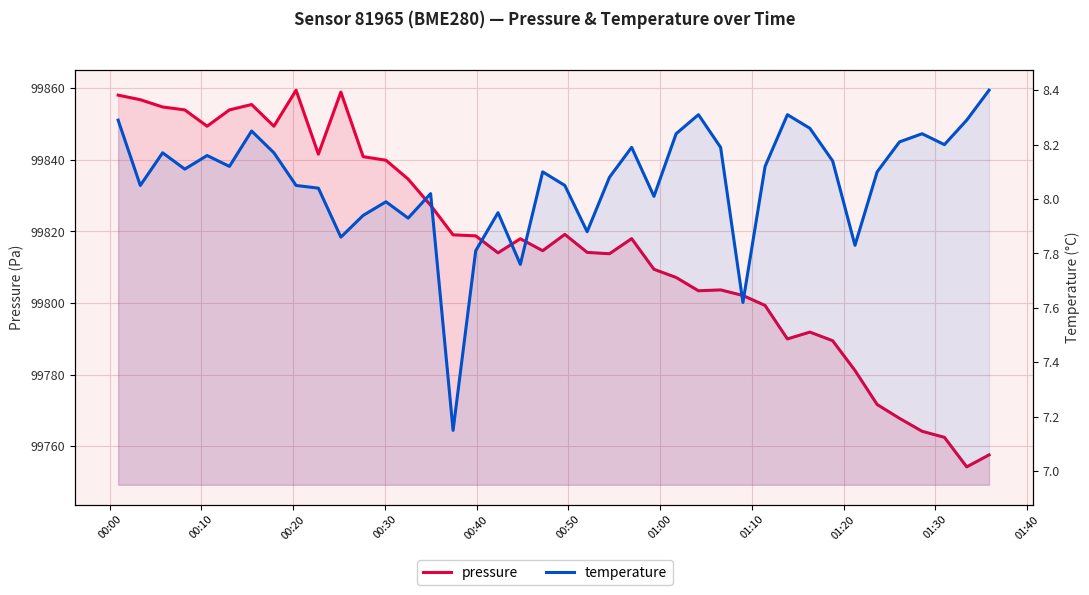

What is the minimum value for pressure?

99754.3